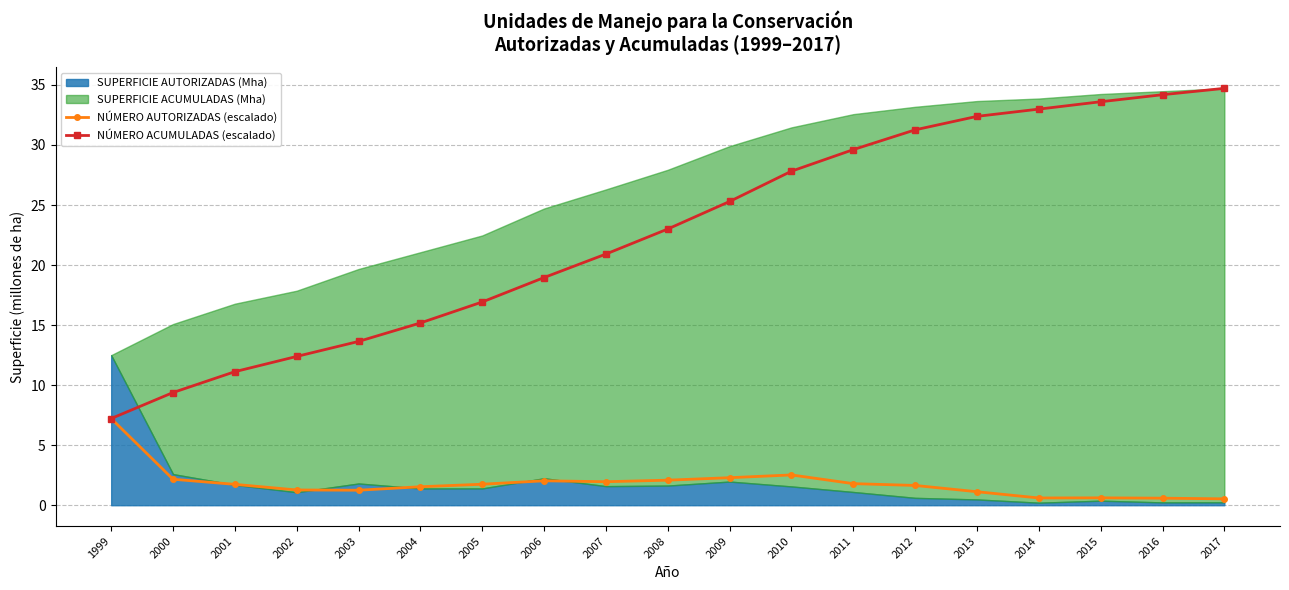

What is the difference between the maximum and second lowest values in the NÚMERO ACUMULADAS (escalado) series?

25.3